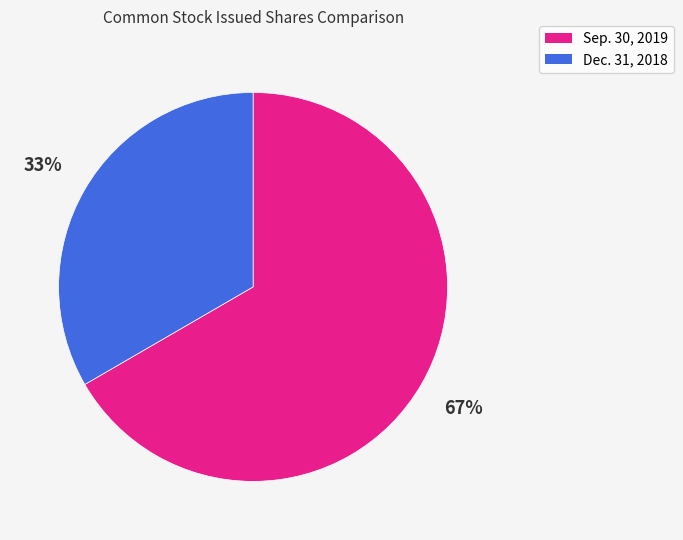

To the nearest percent, what is the average slice percentage?

50%